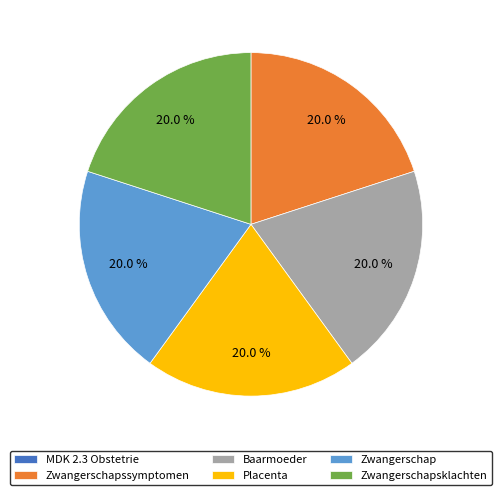

Does any single category account for the majority?

No